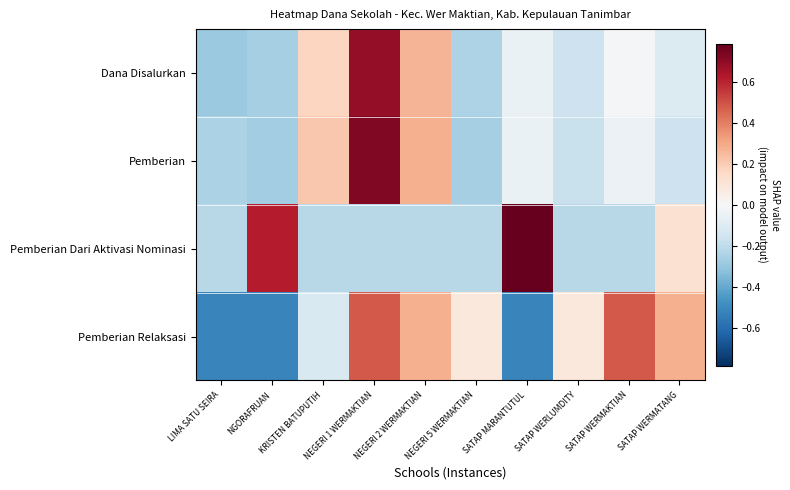

What is the maximum value shown in the chart?

0.8